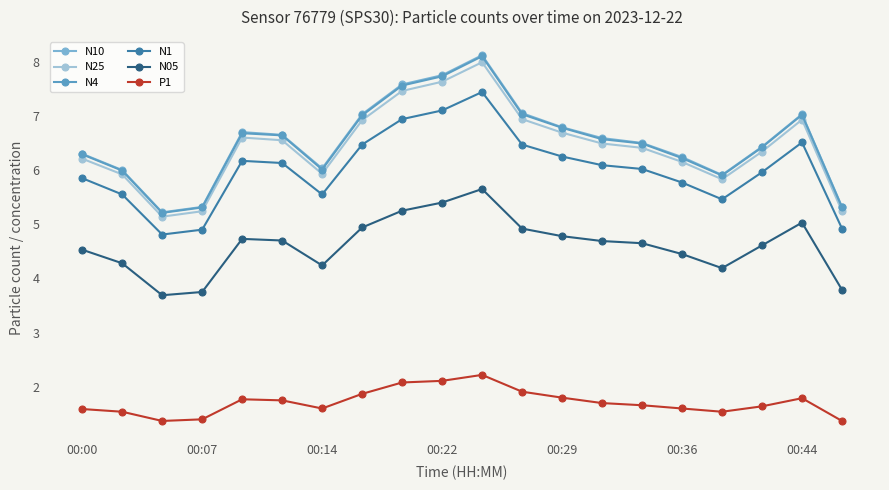

What is the value of the N25 point at the 13th from the left?

6.7